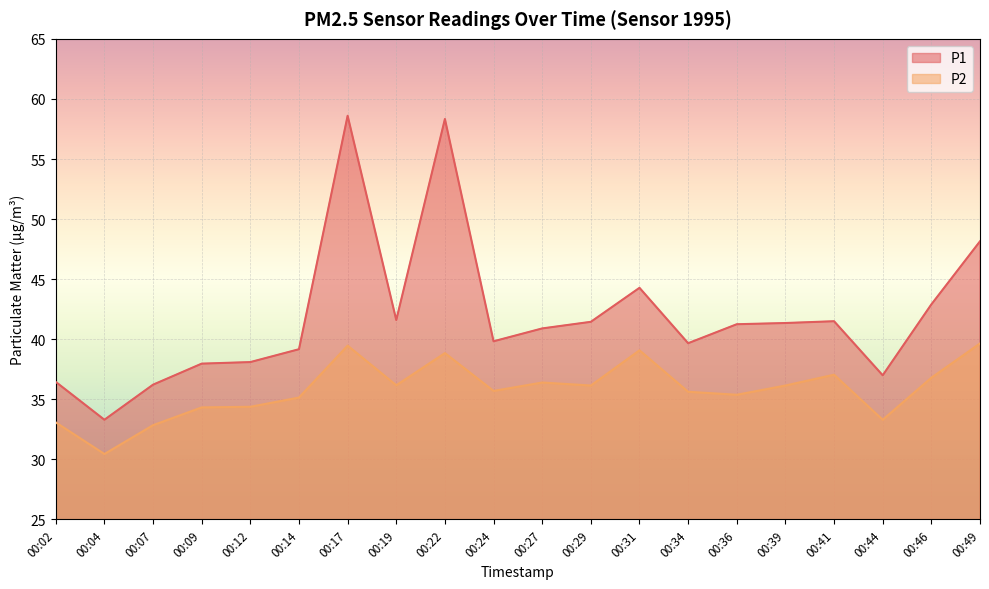

Reading right to left, transcribe all the data shown in this chart.

P1: 00:49=48.1	00:46=42.9	00:44=37.0	00:41=41.5	00:39=41.4	00:36=41.2	00:34=39.7	00:31=44.3	00:29=41.5	00:27=40.9	00:24=39.8	00:22=58.3	00:19=41.6	00:17=58.6	00:14=39.2	00:12=38.1	00:09=38.0	00:07=36.2	00:04=33.3	00:02=36.5
P2: 00:49=39.6	00:46=36.8	00:44=33.3	00:41=37.0	00:39=36.1	00:36=35.4	00:34=35.6	00:31=39.1	00:29=36.1	00:27=36.4	00:24=35.7	00:22=38.9	00:19=36.2	00:17=39.5	00:14=35.1	00:12=34.4	00:09=34.3	00:07=32.9	00:04=30.4	00:02=33.1